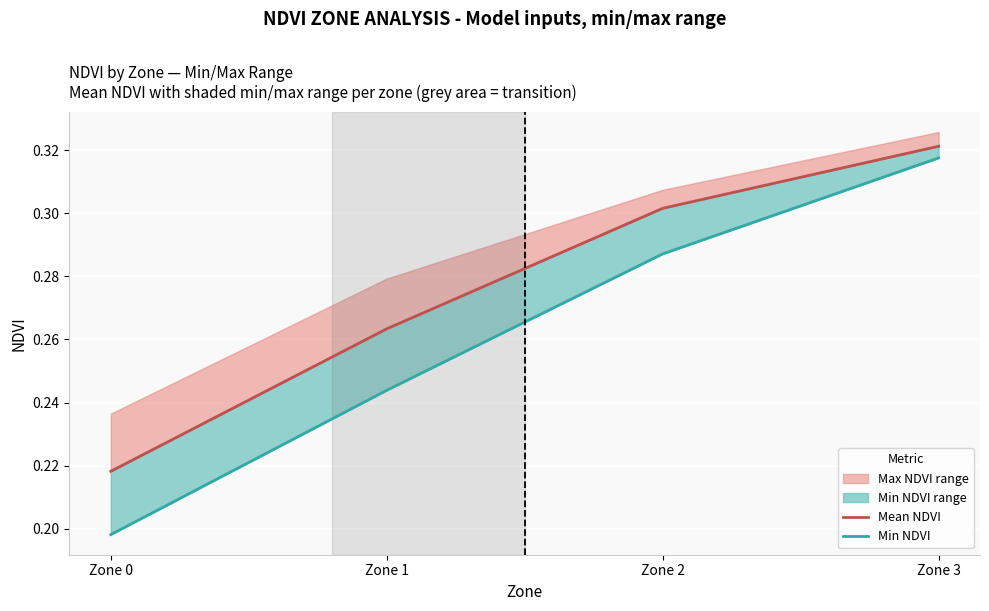

Reading left to right, what are all the values shown in this chart?

Mean NDVI: Zone 0=0.2	Zone 1=0.3	Zone 2=0.3	Zone 3=0.3
Min NDVI: Zone 0=0.2	Zone 1=0.2	Zone 2=0.3	Zone 3=0.3